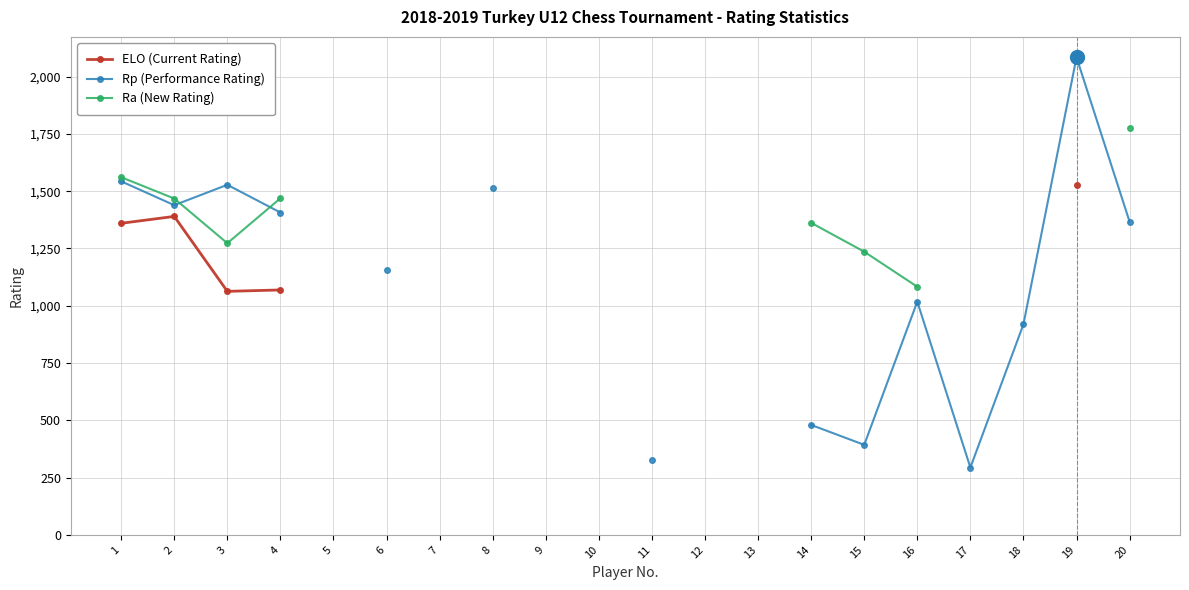

True or false: Ra (New Rating) and ELO (Current Rating) cross at least once.

False